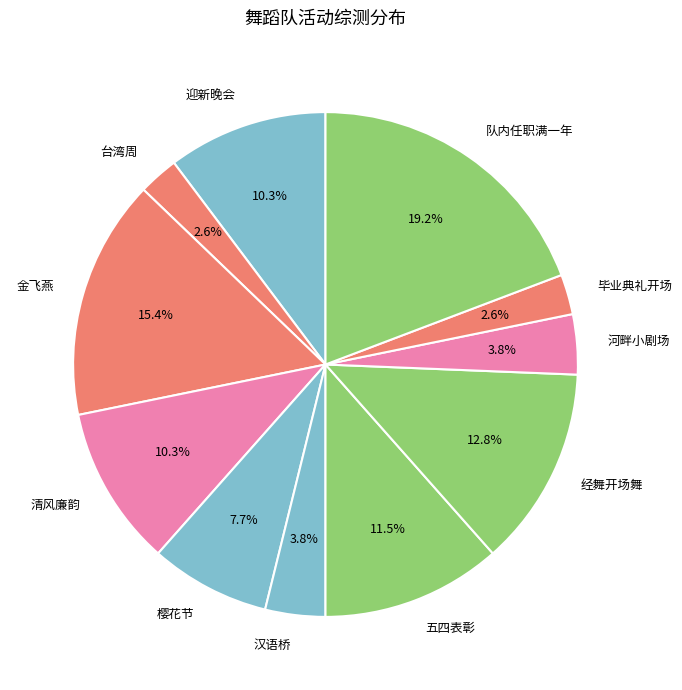

Is there any slice that represents more than half of the pie?

No